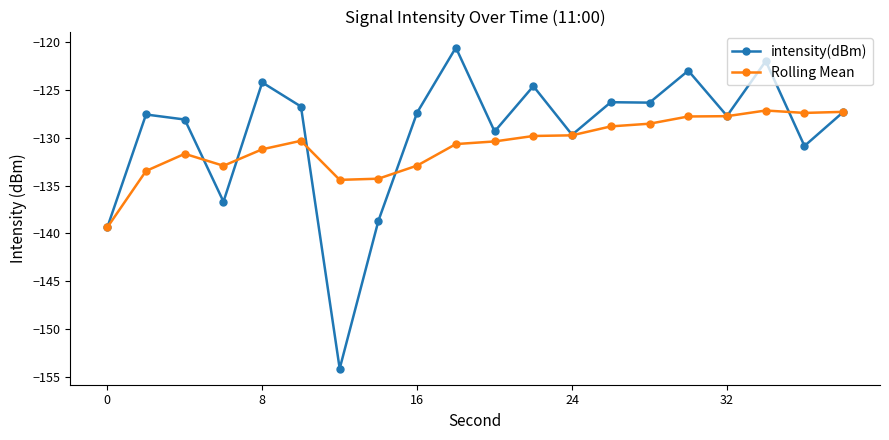

What are all the series names shown in the legend?

intensity(dBm), Rolling Mean